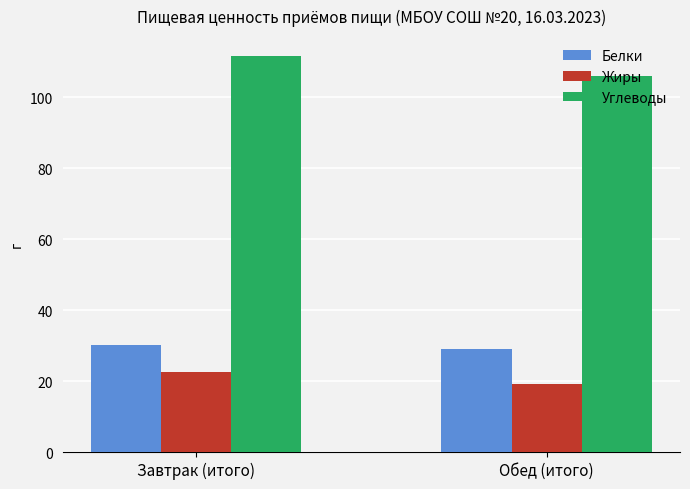

How many bars are there in each group?

3